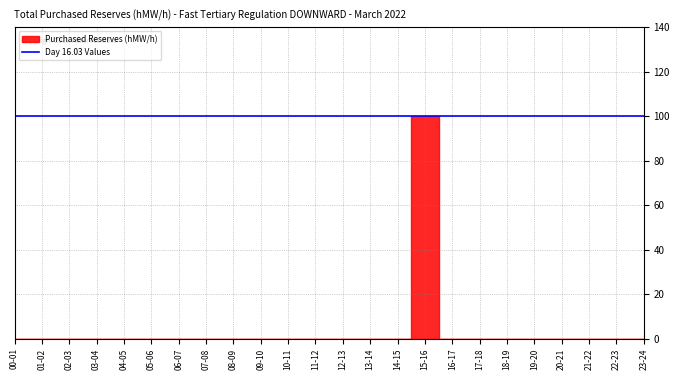

What is the highest value of the Purchased Reserves (hMW/h) series?

100